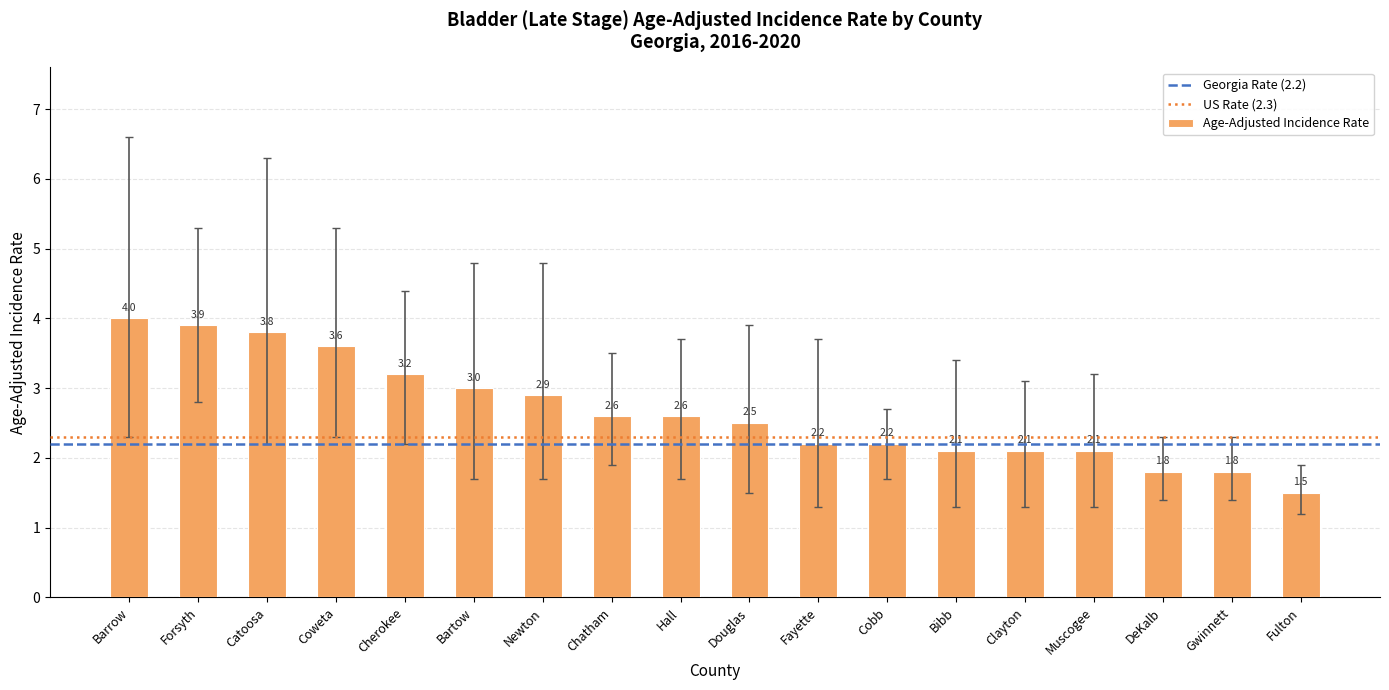

Which category has the highest value across all series?

Barrow